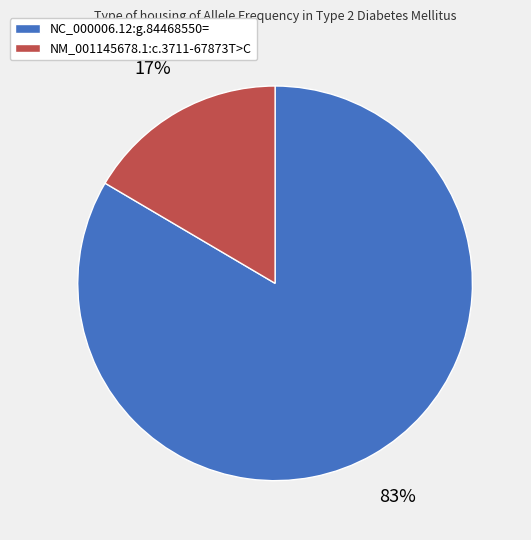

Rank the categories by value from lowest to highest.

NM_001145678.1:c.3711-67873T>C, NC_000006.12:g.84468550=